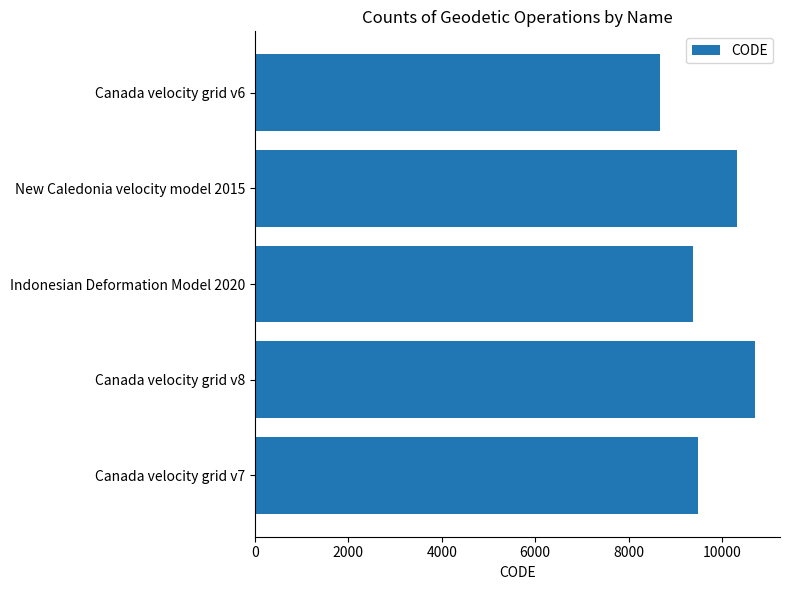

Which label corresponds to the largest value in the chart?

Canada velocity grid v8